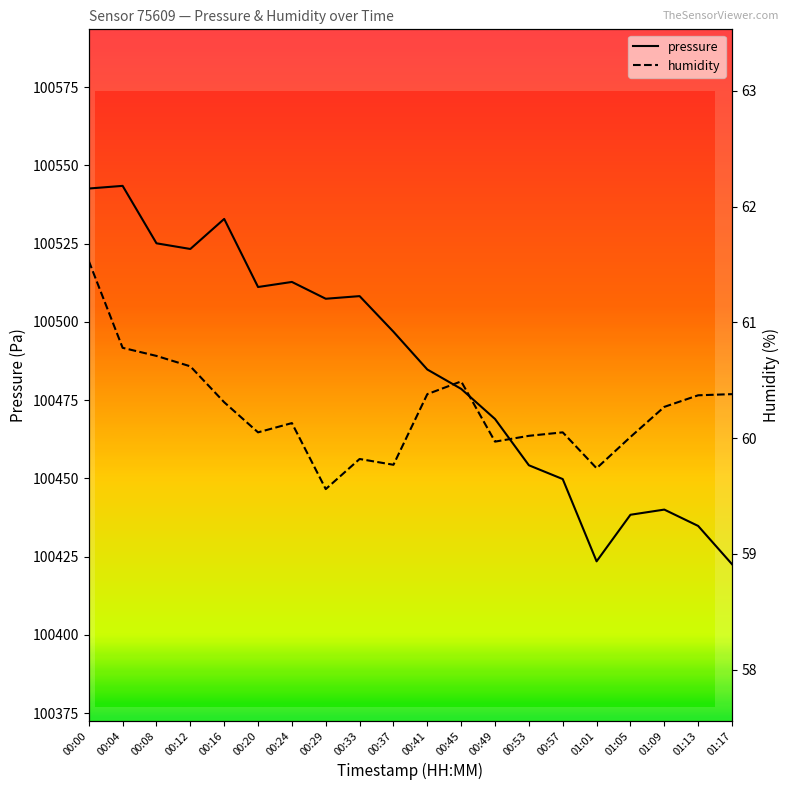

What is the label of the 17th point from the left?

01:05